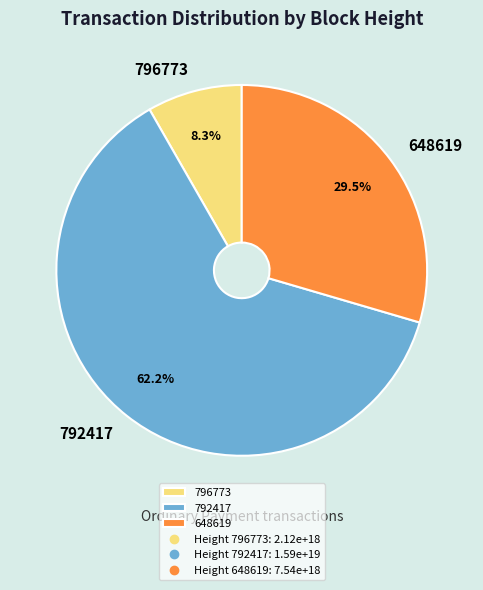

Which category has the biggest portion of the pie?

792417